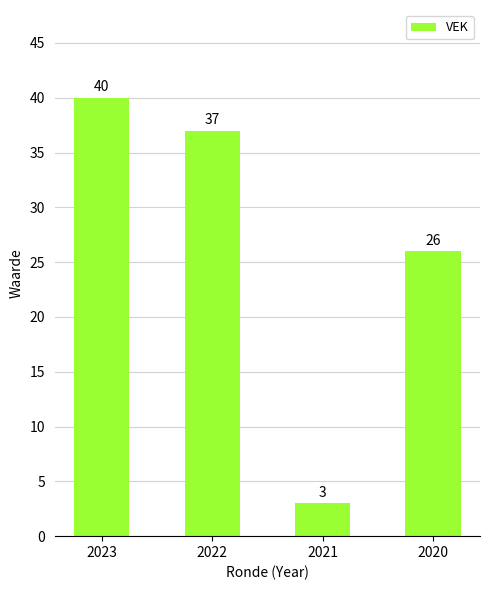

Reading left to right, extract all data points from this chart.

2023=40	2022=37	2021=3	2020=26